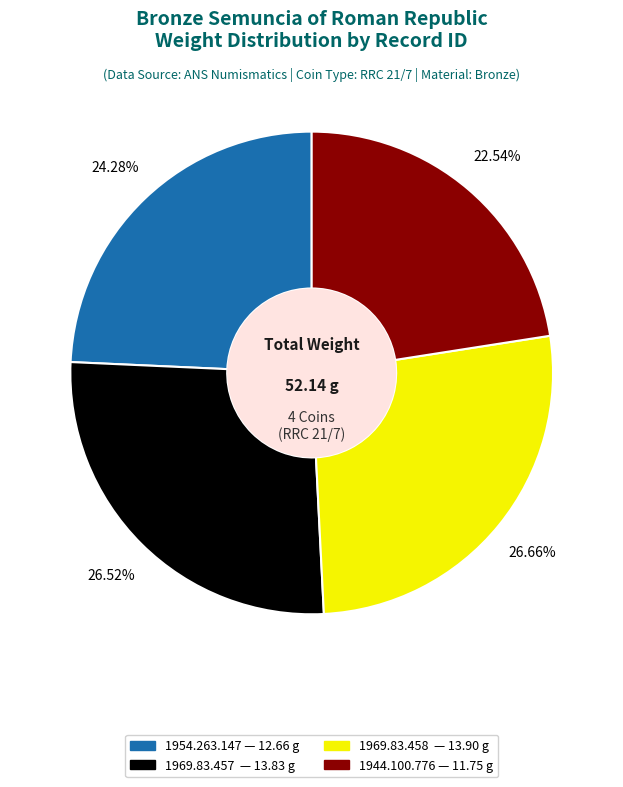

Do 1944.100.776 and 1969.83.458 together represent more than half of the pie?

No